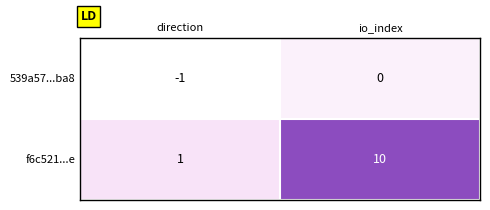

What value does the f6c521...e series have at io_index?

10